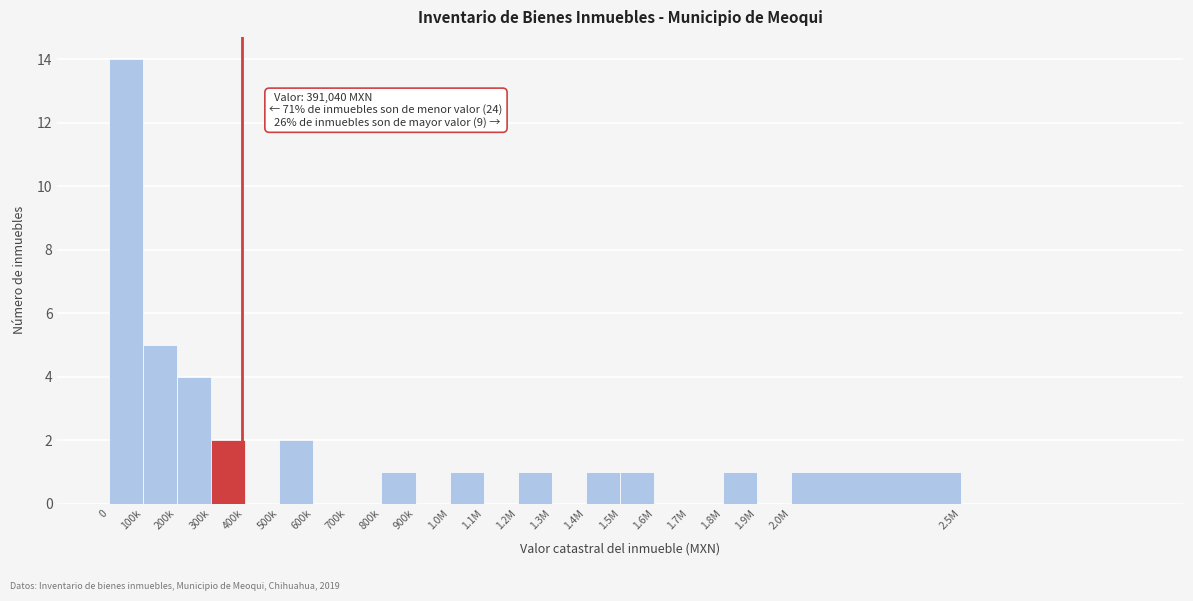

Reading left to right, transcribe all the data shown in this chart.

0=14	100k=5	200k=4	300k=2	400k=0	500k=2	600k=0	700k=0	800k=1	900k=0	1.0M=1	1.1M=0	1.2M=1	1.3M=0	1.4M=1	1.5M=1	1.6M=0	1.7M=0	1.8M=1	1.9M=0	2.0M=1	2.5M=0